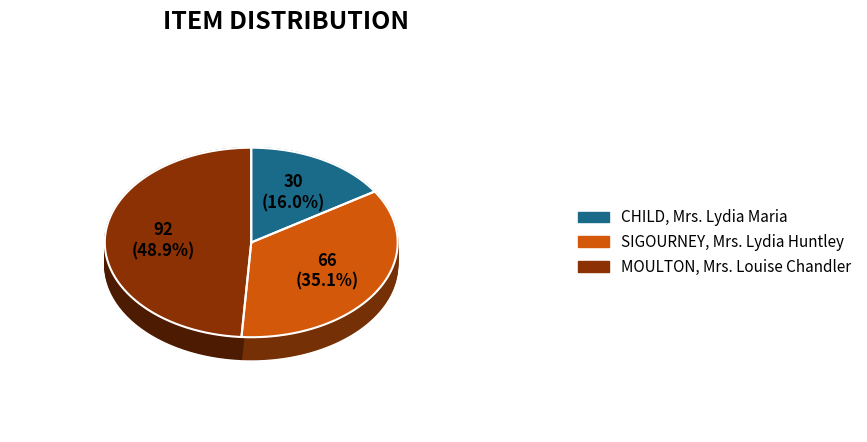

What is the smallest slice in the pie chart?

CHILD, Mrs. Lydia Maria